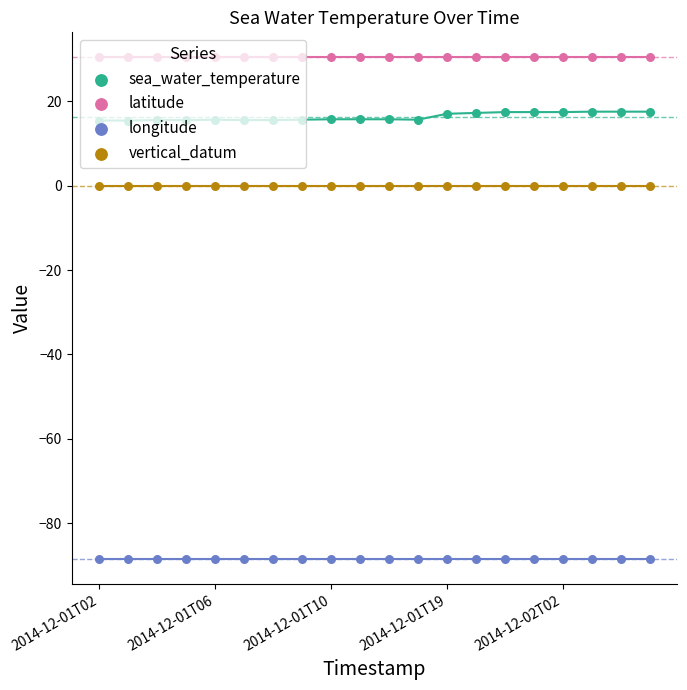

Which series contains the lowest Y value?

longitude